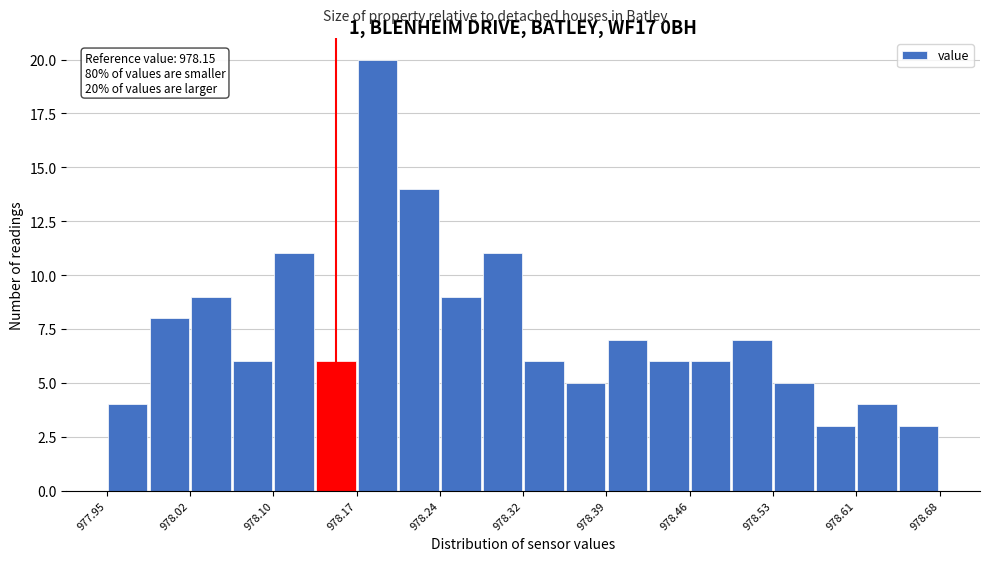

Around what value on the x-axis is the tallest bar? Give the approximate position of its centre, as read against the axis.

978.19